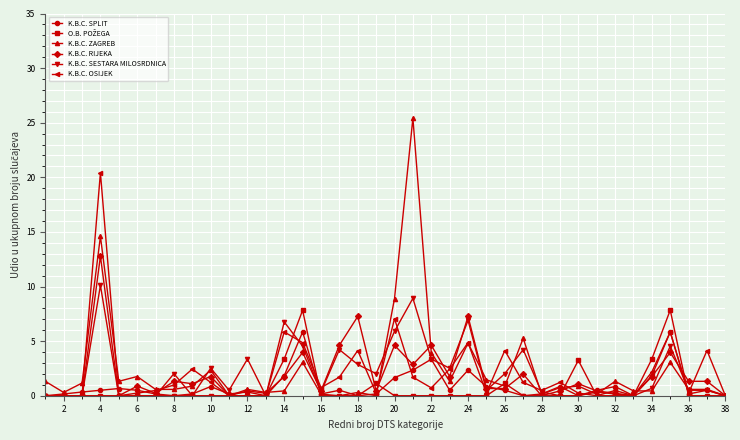

At how many categories does at least one series exceed 19?

2